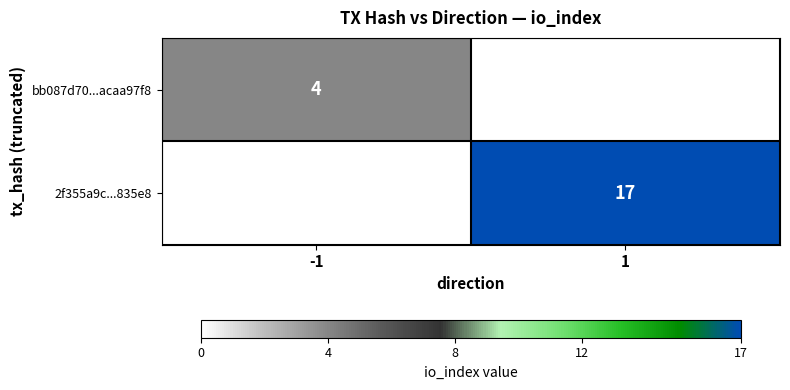

Count the number of categories in the chart.

2